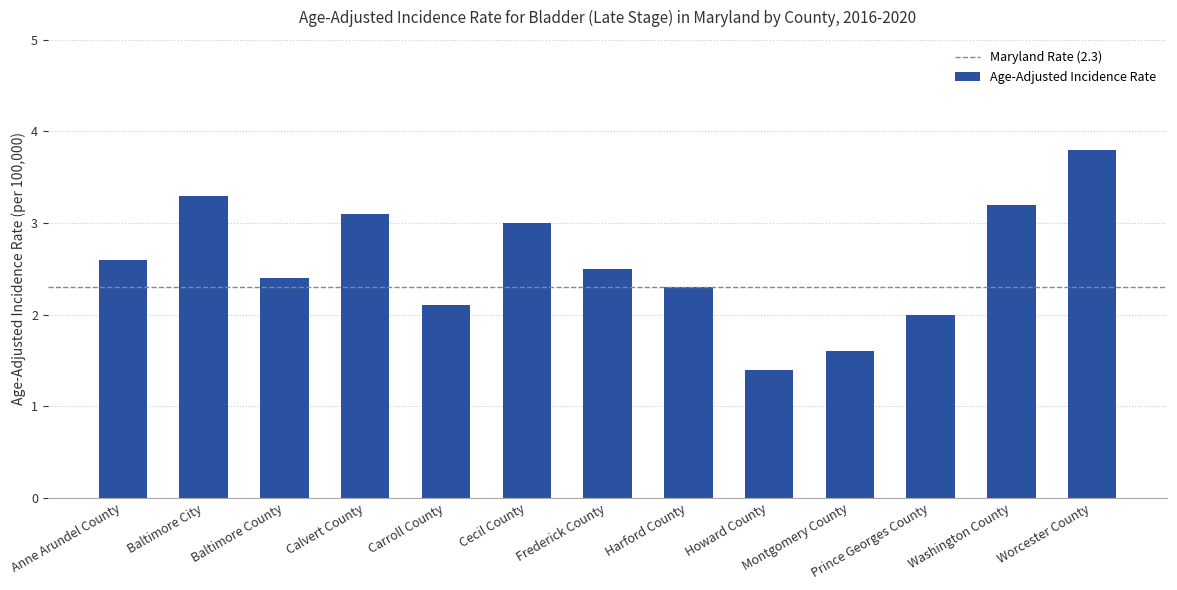

Does the chart contain stacked bars?

No